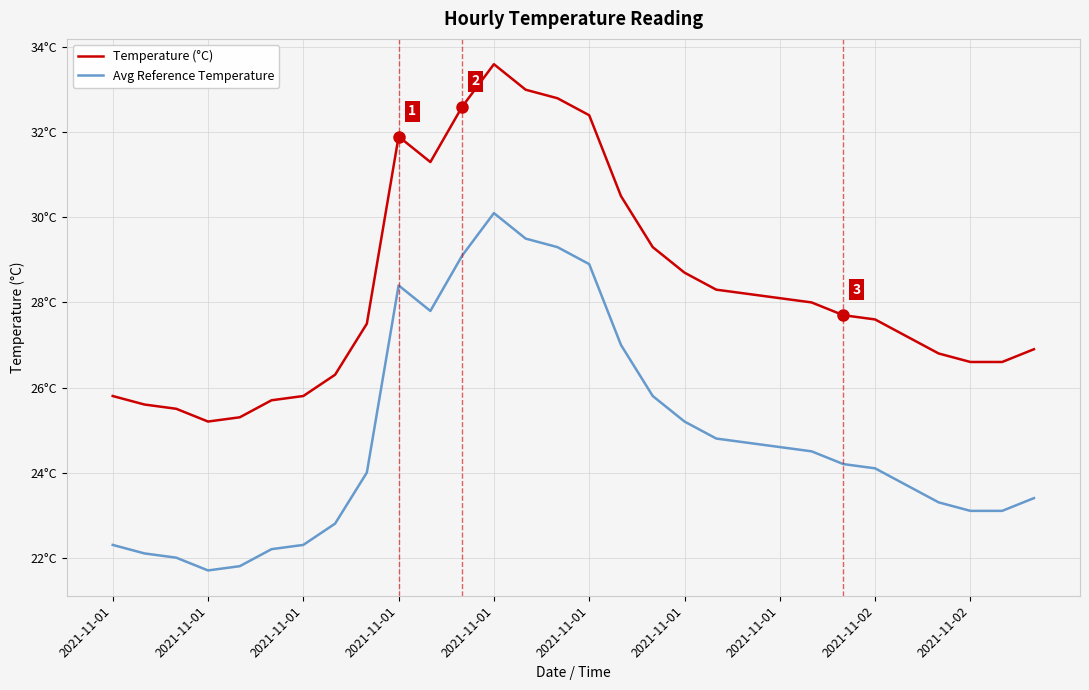

Is this an area chart (filled region under the line)?

No